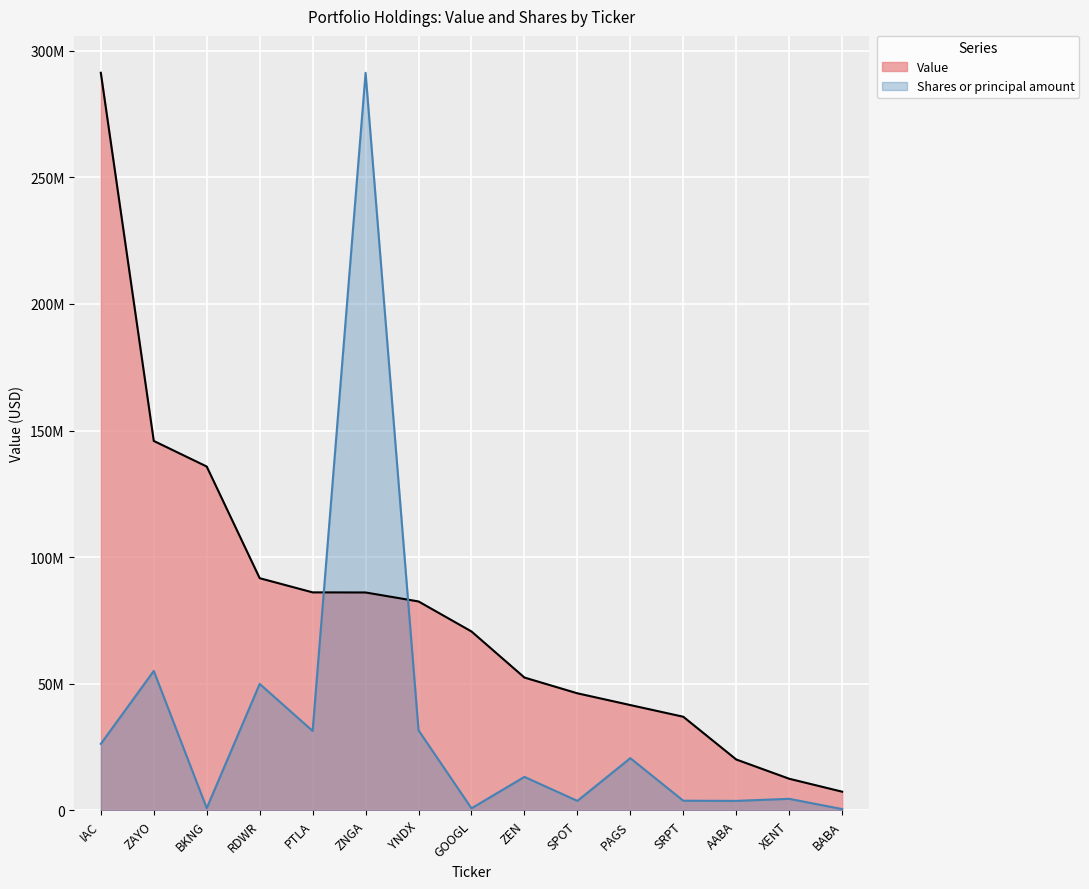

Rank the categories by Shares or principal amount value from highest to lowest.

ZNGA, ZAYO, RDWR, YNDX, PTLA, IAC, PAGS, ZEN, XENT, SRPT, SPOT, AABA, BKNG, GOOGL, BABA